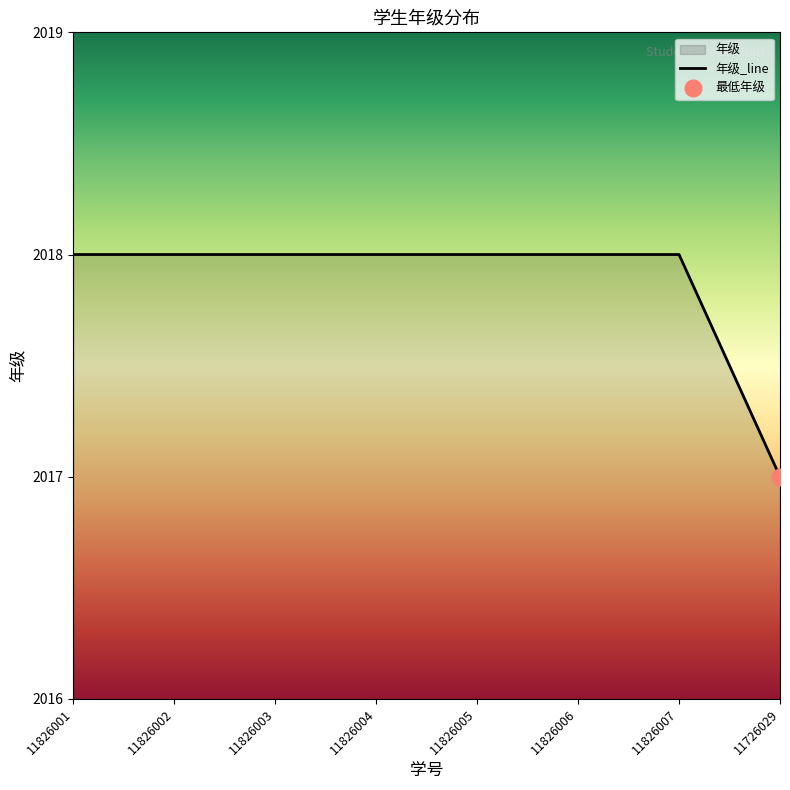

Rank the categories by value from highest to lowest.

11826001, 11826002, 11826003, 11826004, 11826005, 11826006, 11826007, 11726029